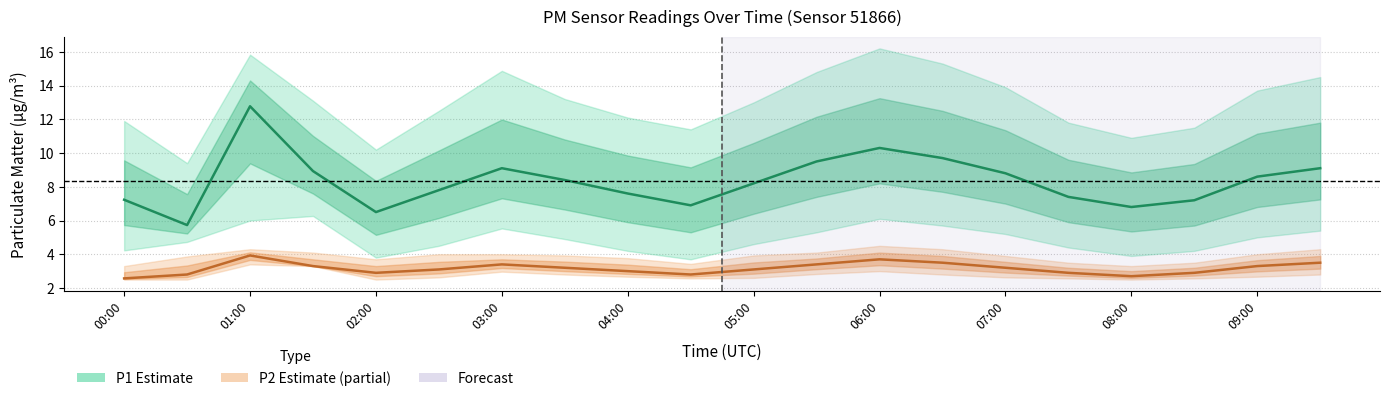

How many interior local valleys does the P2_lower series have?

3